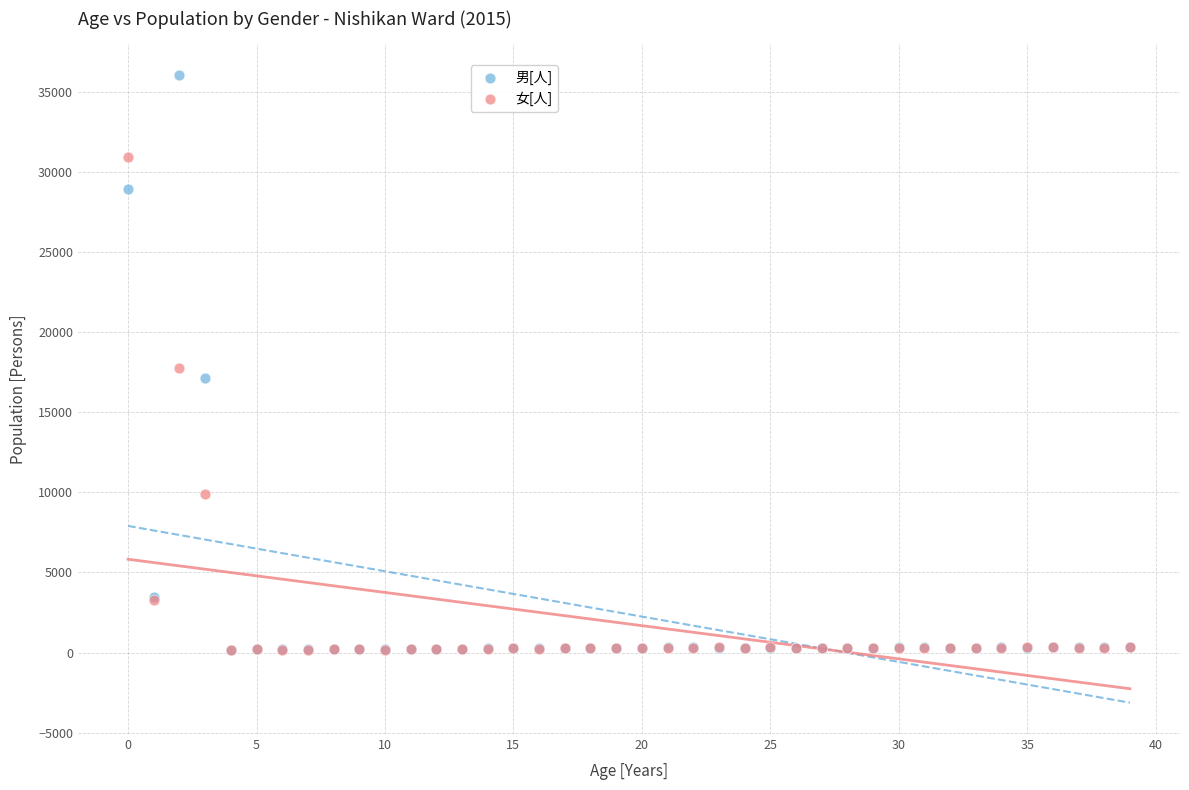

In the 女[人] series, what Y value is closest to 15553?

17762